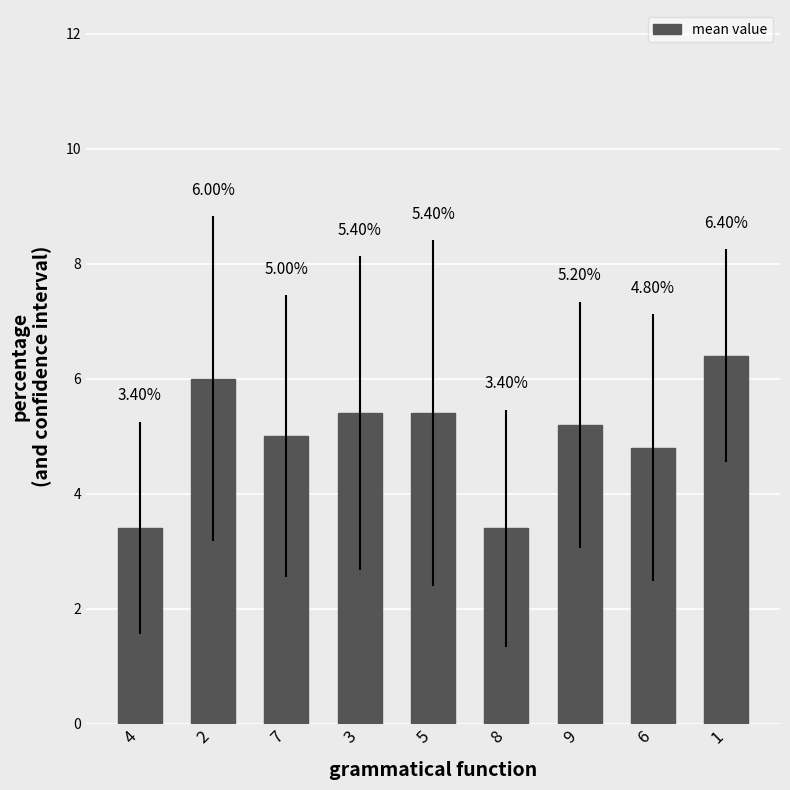

Reading left to right, what are all the values shown in this chart?

3.4	6.0	5.0	5.4	5.4	3.4	5.2	4.8	6.4